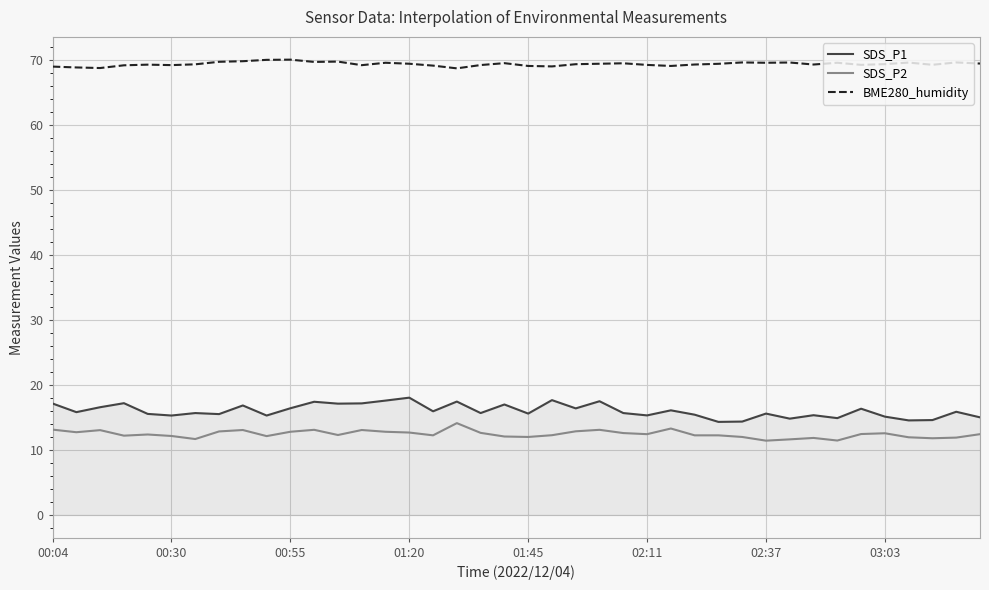

Which series has the widest spread of values?

SDS_P1